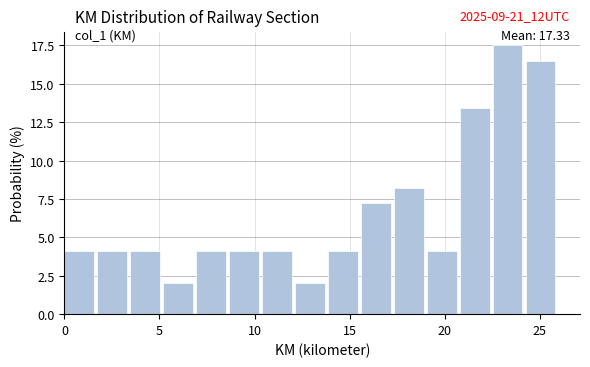

Around what value on the x-axis is the tallest bar? Give the approximate position of its centre, as read against the axis.

23.5